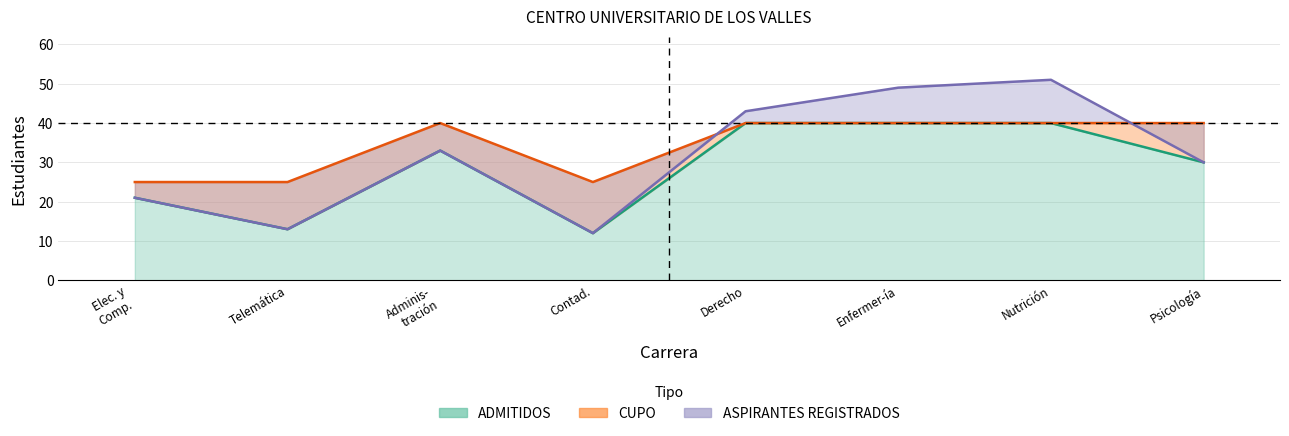

Does the chart display data point markers on the line(s)?

No